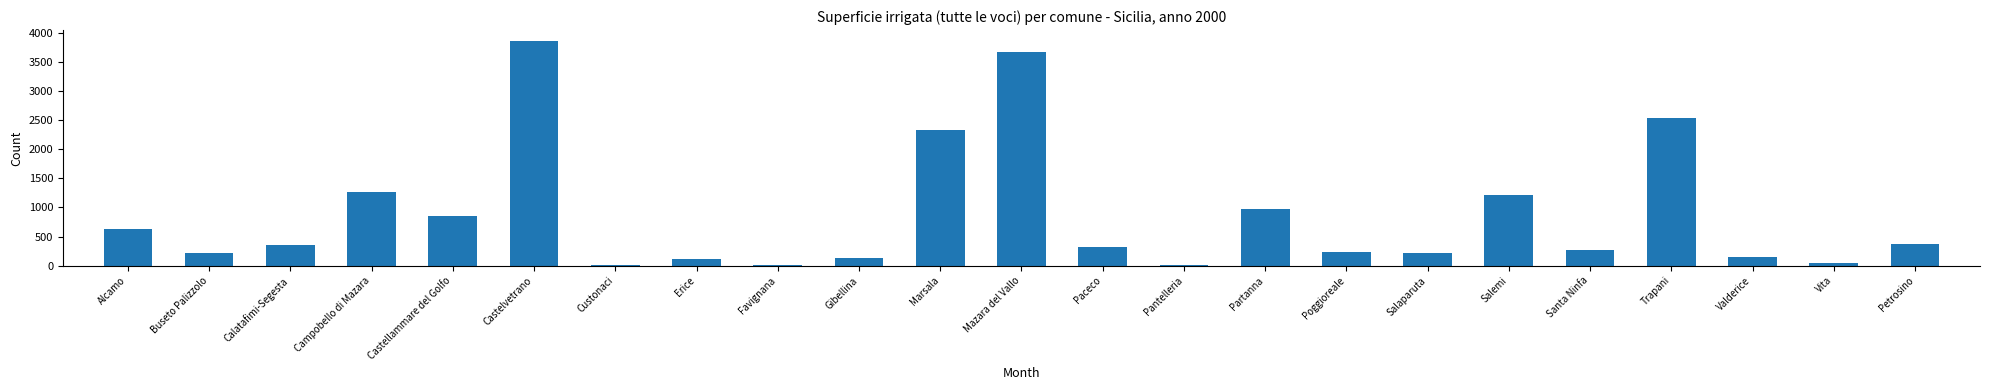

At which label is the value closest to 1929?

Marsala